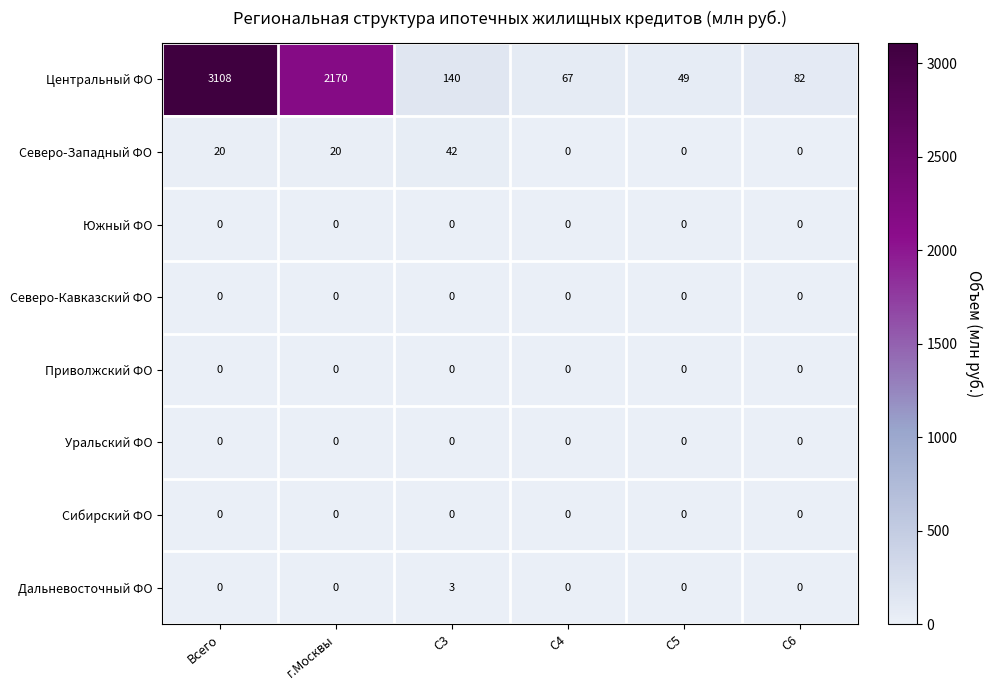

What is the total value across all series at C3?

185